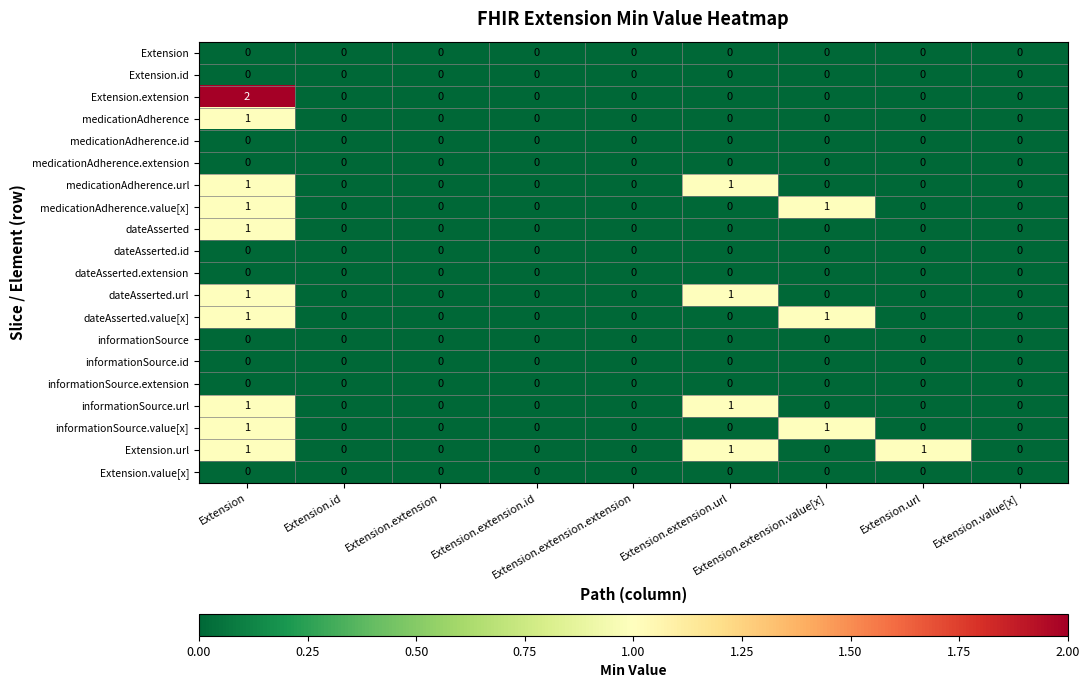

Count the number of categories in the chart.

9